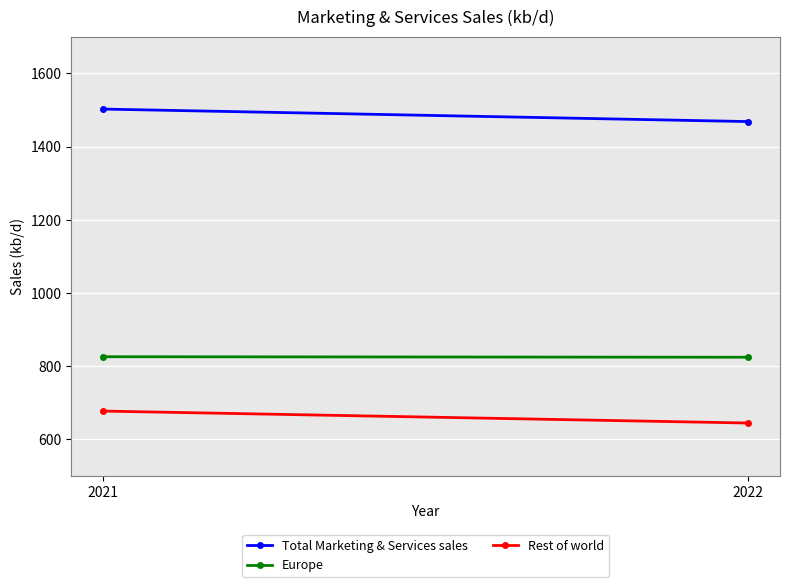

Which label corresponds to the largest value in the chart?

2021